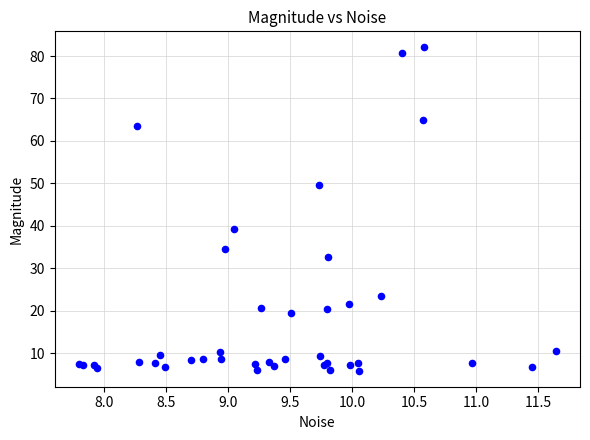

What Y value in the scatter plot is closest to 43?

39.3